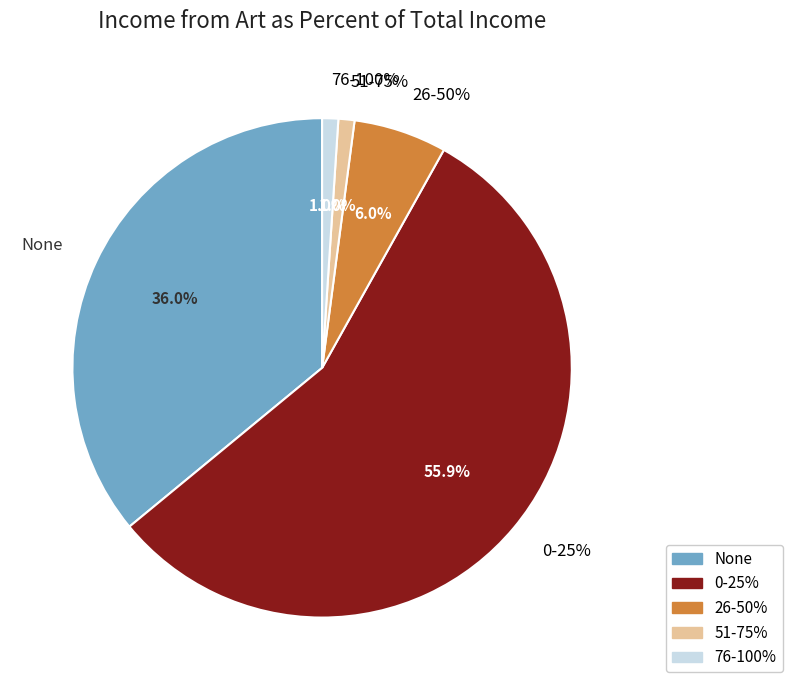

Which slice is the largest?

0-25%